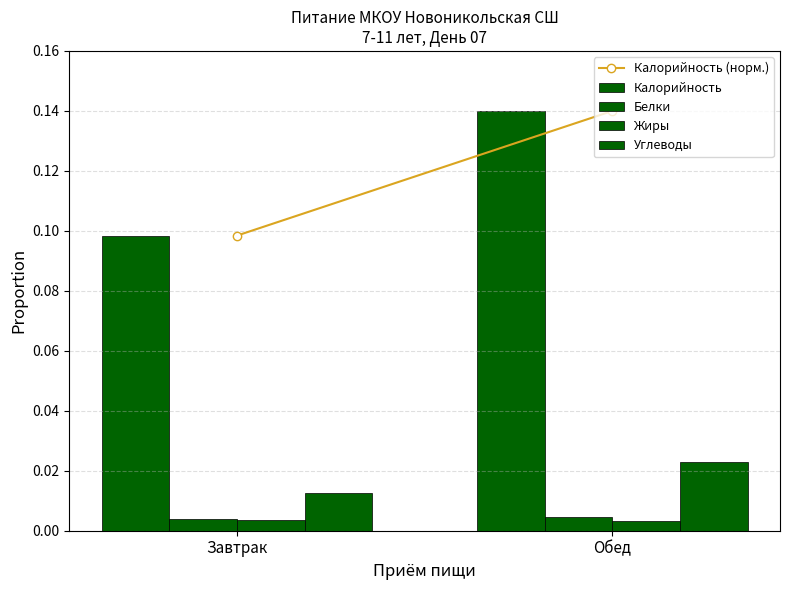

The value of Углеводы at Завтрак is 0.0. True or false?

False